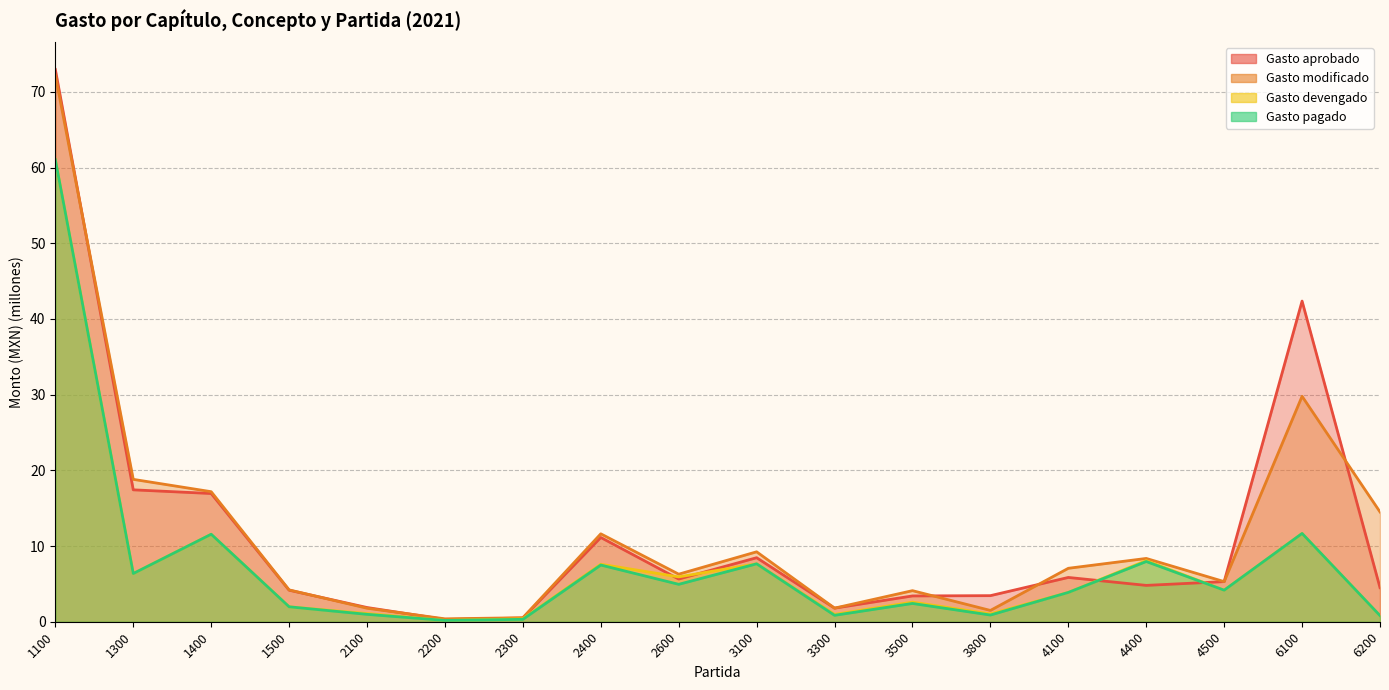

What is the average value of the Gasto aprobado series?

11.7